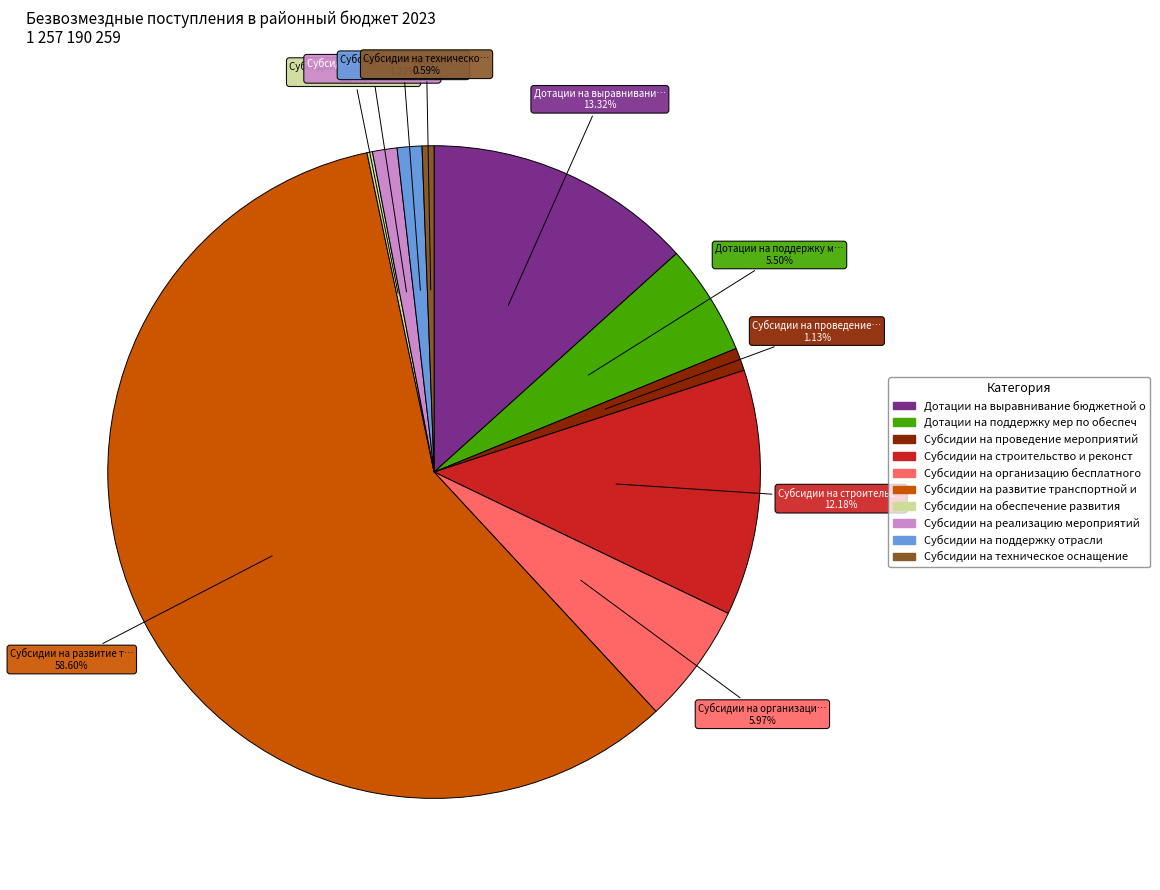

To the nearest percent, what is the difference between the largest and smallest slice percentages?

58%